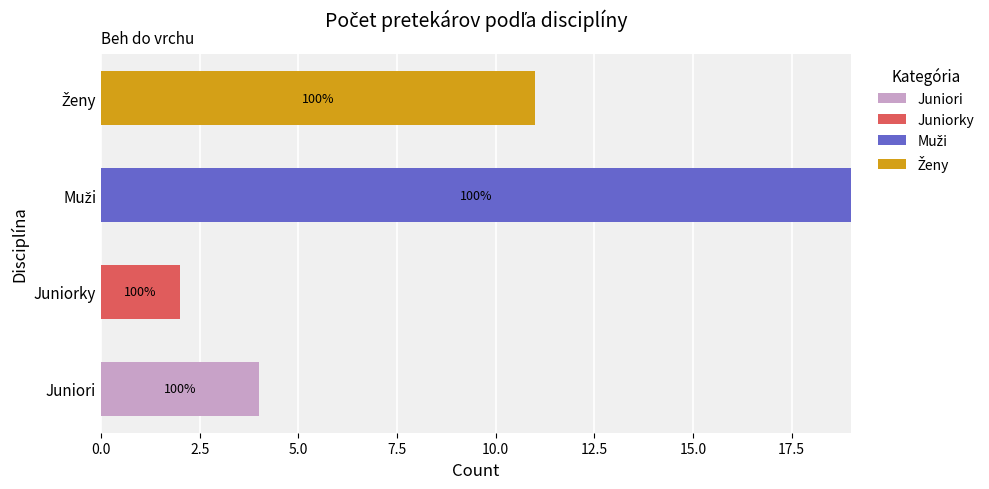

What is the total value across all series at Juniori?

4